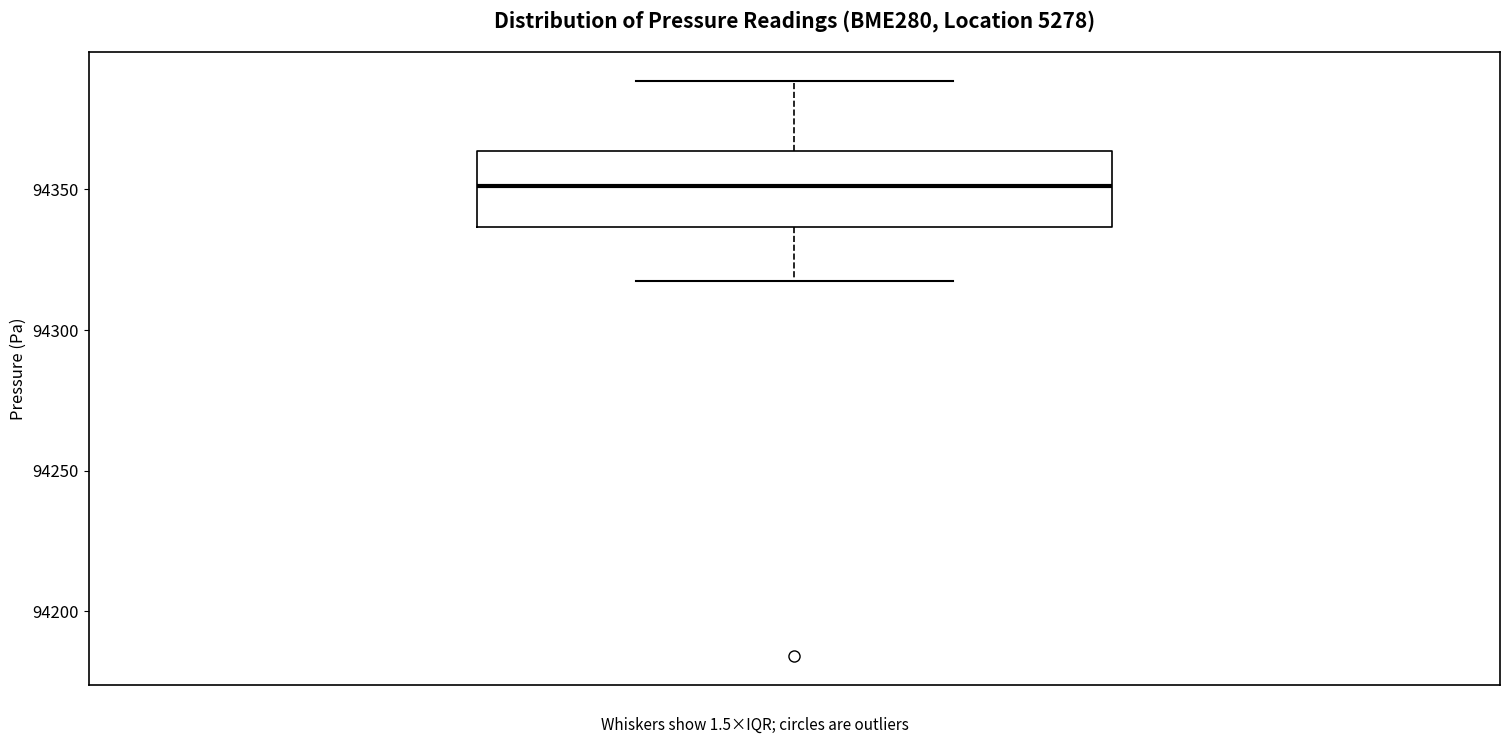

Transcribe this box plot: give where the median line is, the range the box spans, and where the two whiskers end, as read against the y-axis. The values are not printed on the chart, so give them approximately, as read against the axis.

median 94350, box 94335 to 94365, whiskers 94315 to 94390